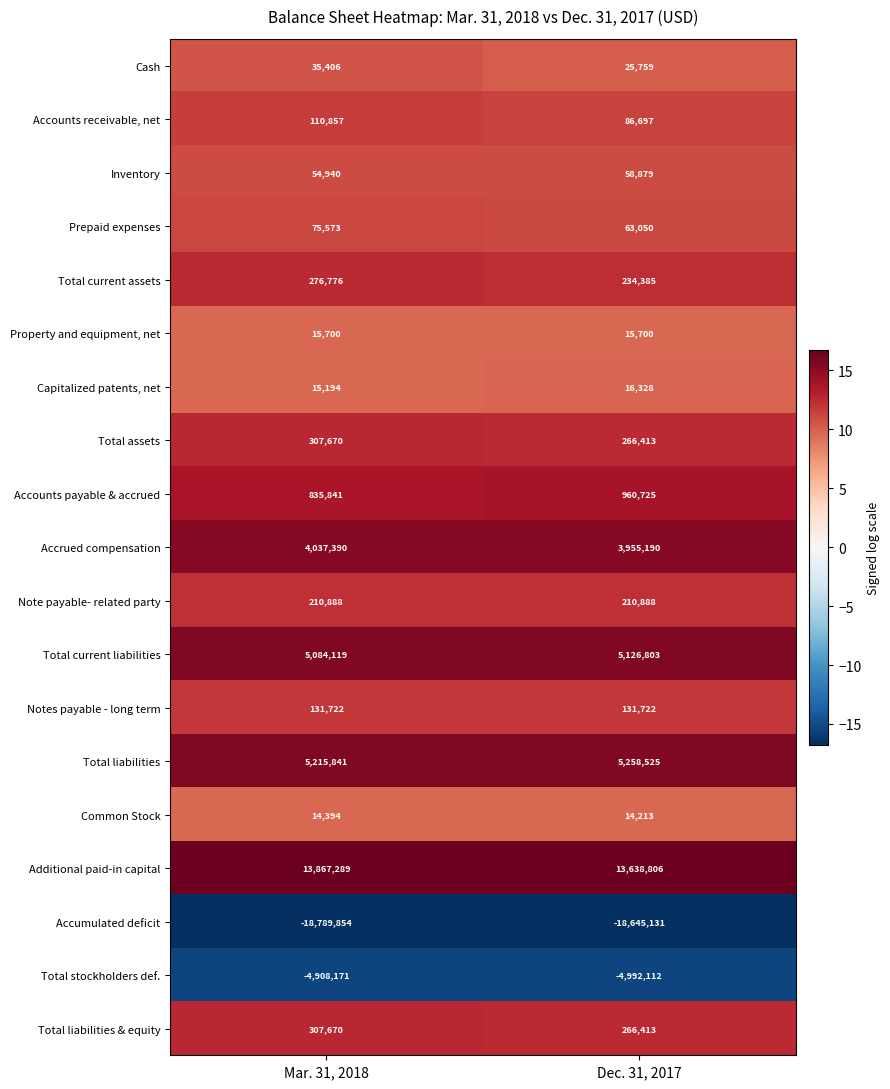

What is the spread (max minus min) of values at Dec. 31, 2017?

32283937